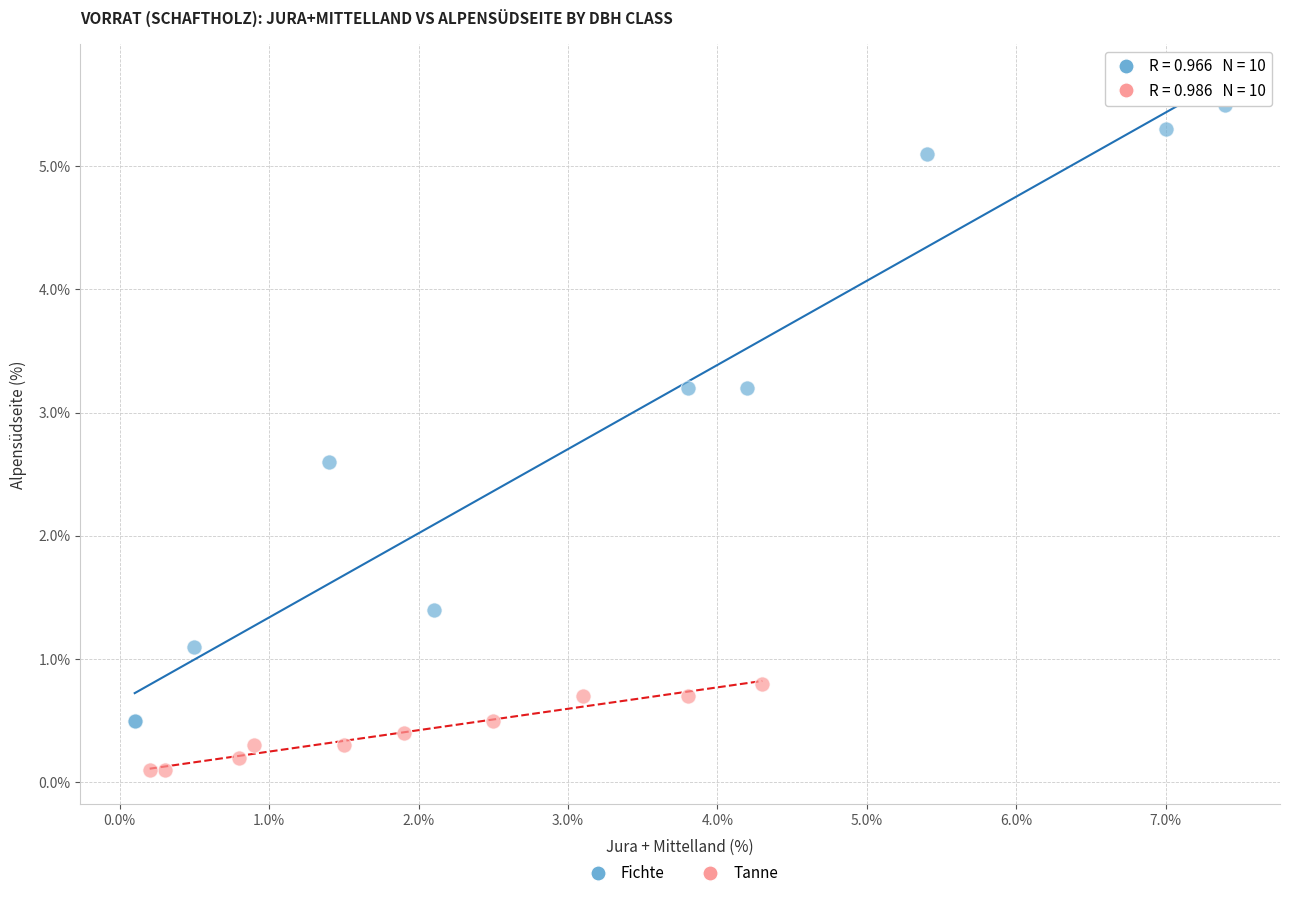

Which series reaches the maximum Y coordinate?

Fichte